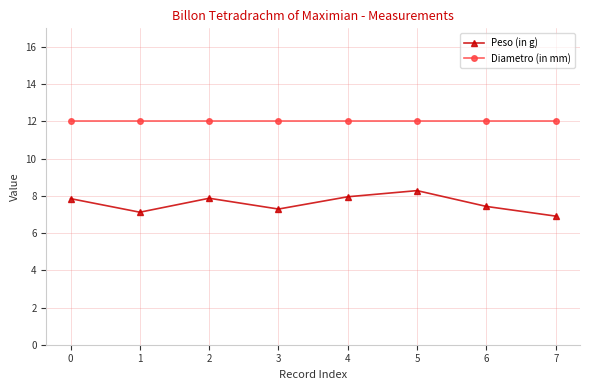

What is the total value across all series at 6?

19.4